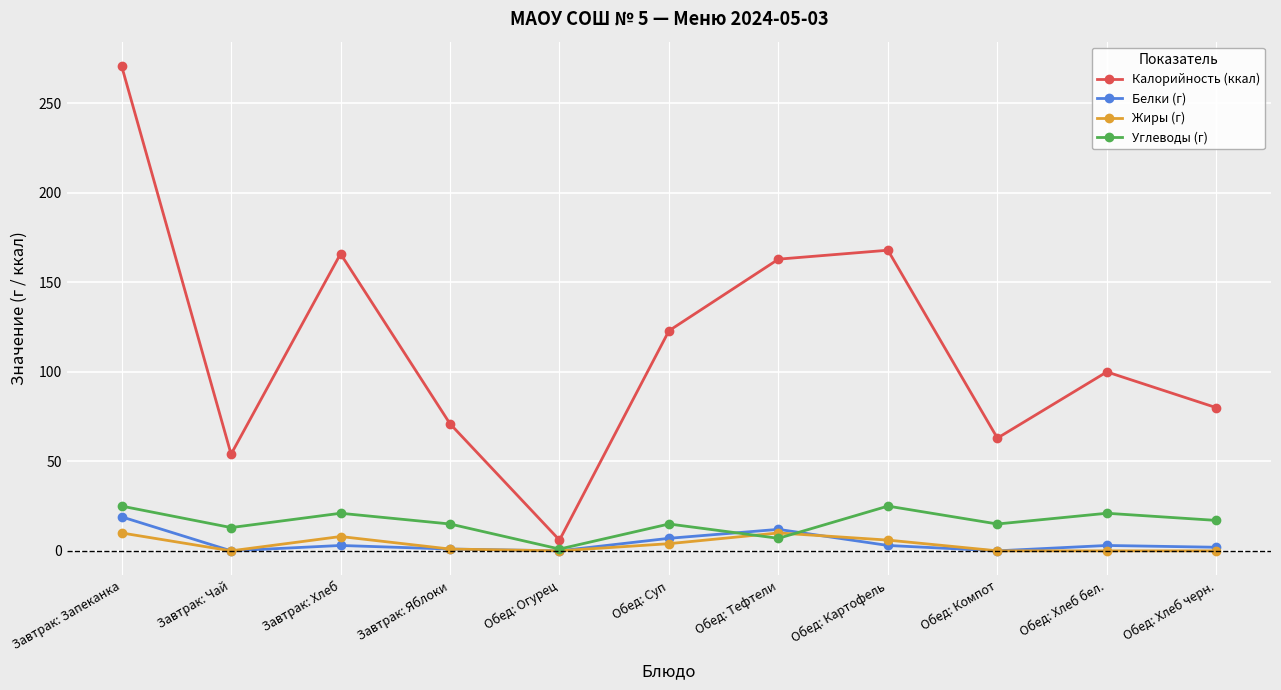

Which category has the lowest value in the Углеводы (г) series?

Обед: Огурец